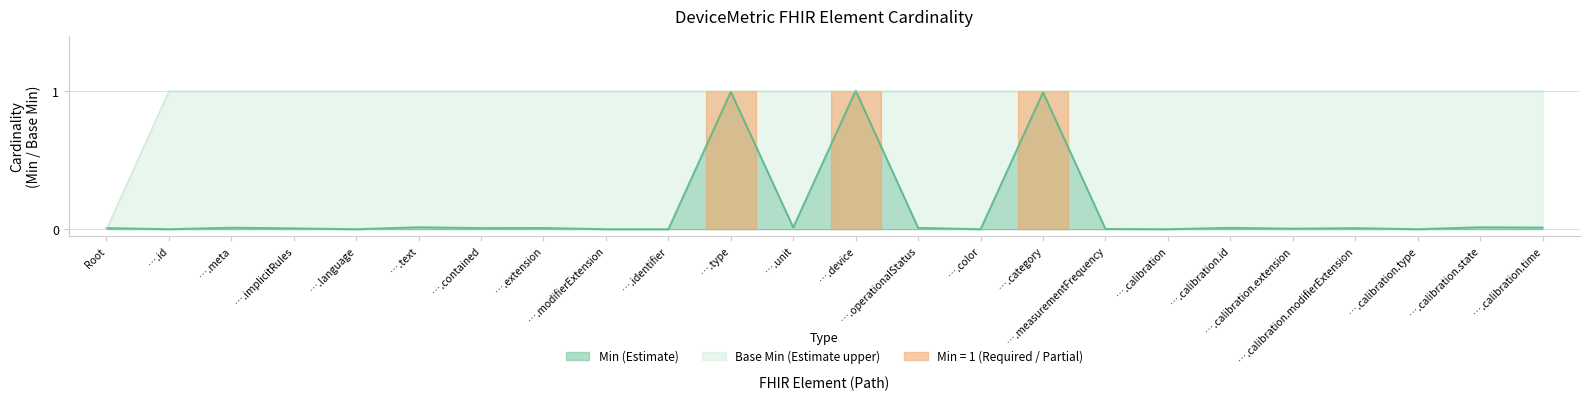

Reading left to right, transcribe all the data shown in this chart.

0.0	0.0	0.0	0.0	0.0	0.0	0.0	0.0	0.0	0.0	1.0	0.0	1.0	0.0	0.0	1.0	0.0	0.0	0.0	0.0	0.0	0.0	0.0	0.0